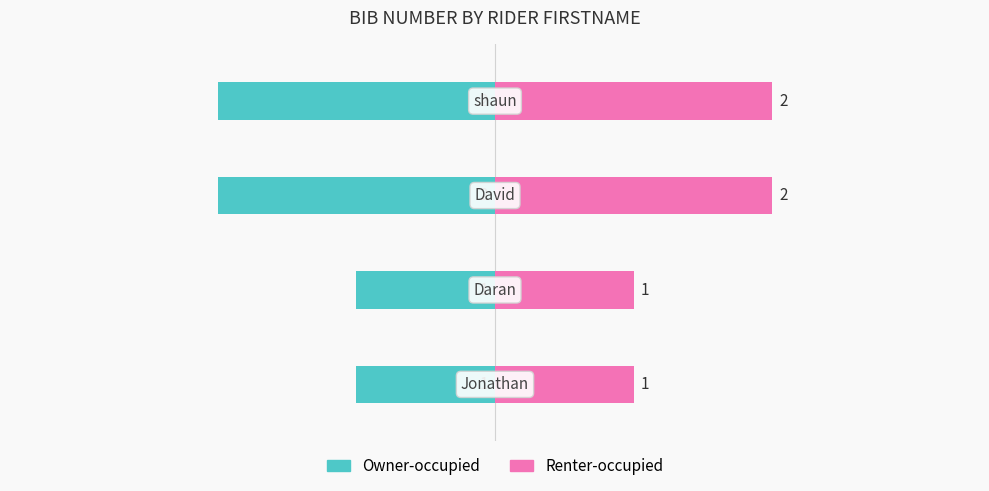

How many categories are shown in the chart?

4